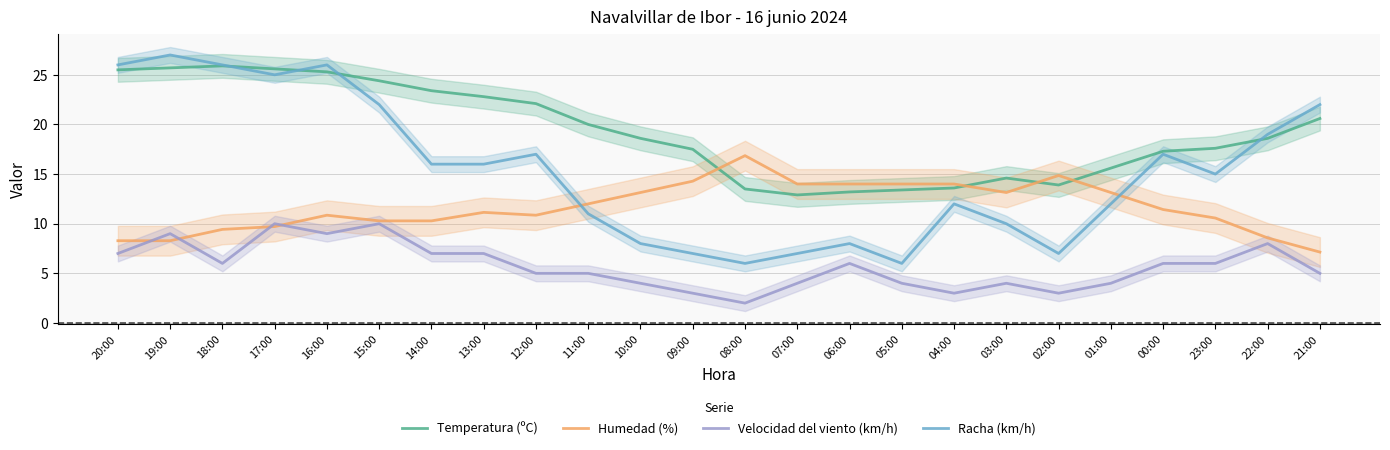

True or false: Velocidad del viento (km/h) and Temperatura (ºC) cross at least once.

False